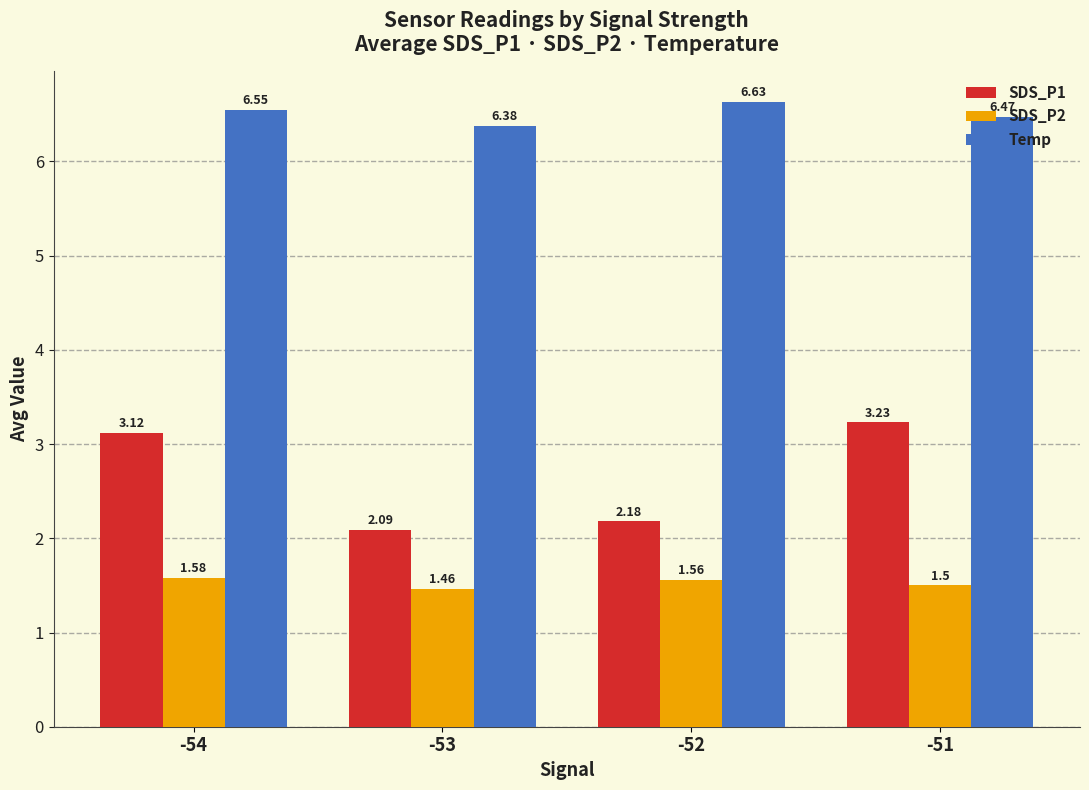

Count the number of categories in the chart.

4